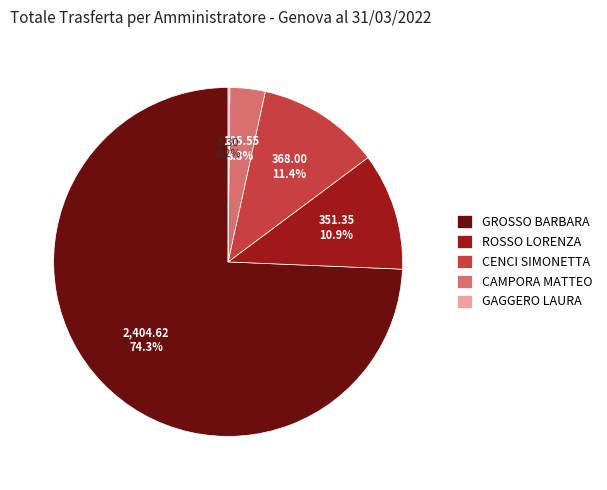

Is the sum of GROSSO BARBARA and CENCI SIMONETTA greater than half?

Yes